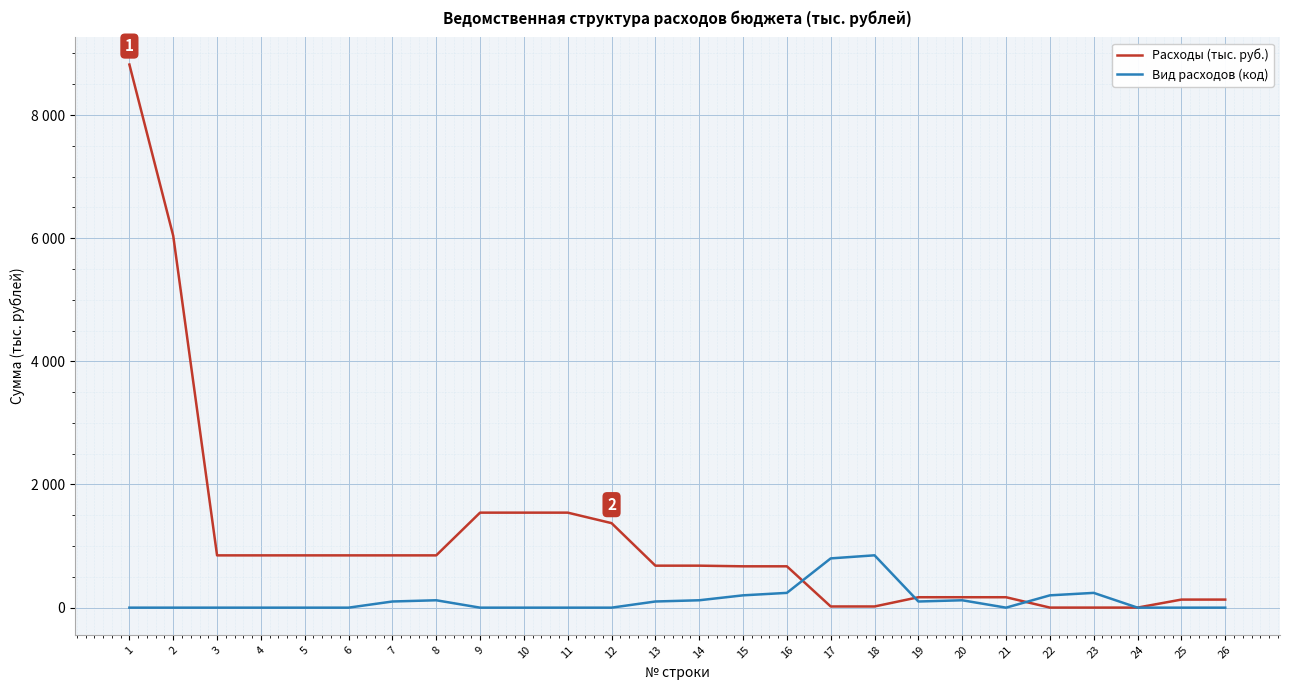

What is the total value across all series at 1?

8819.3